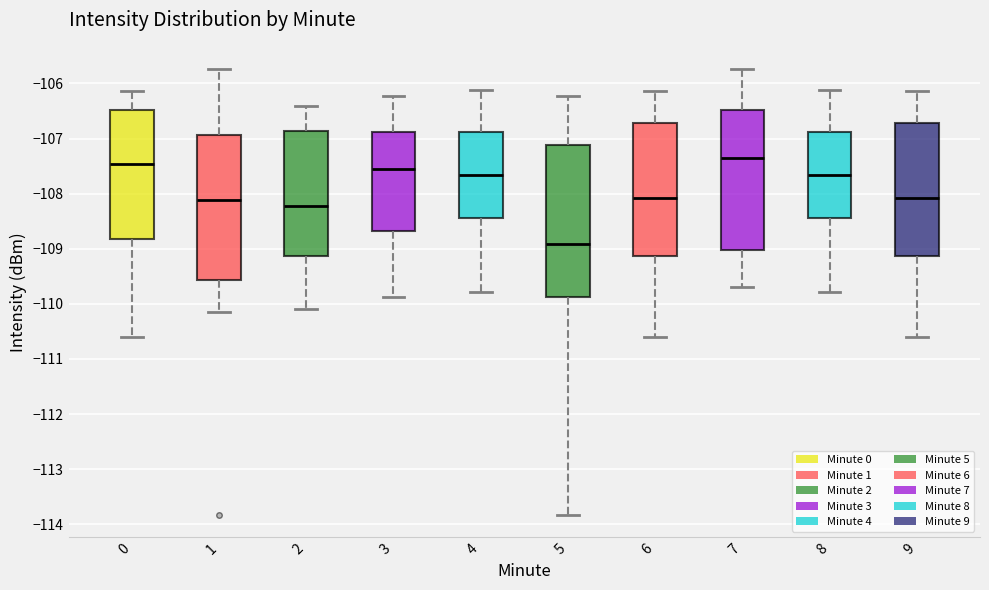

Comparing the boxes themselves (not the whiskers), which one is the tallest?

5